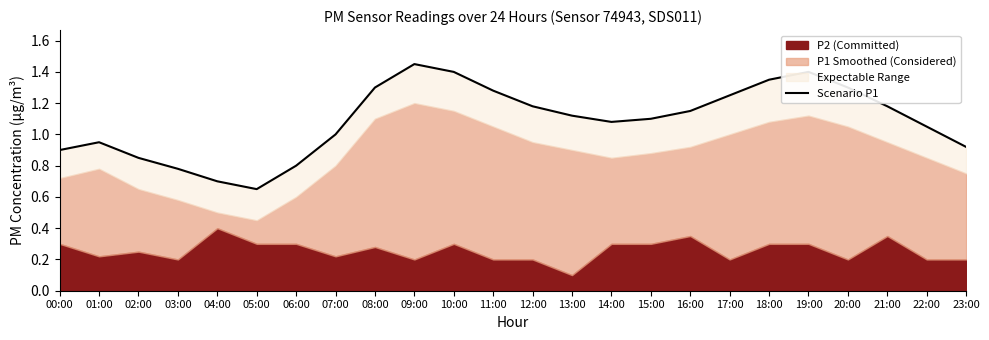

Where is the first local minimum?

05:00